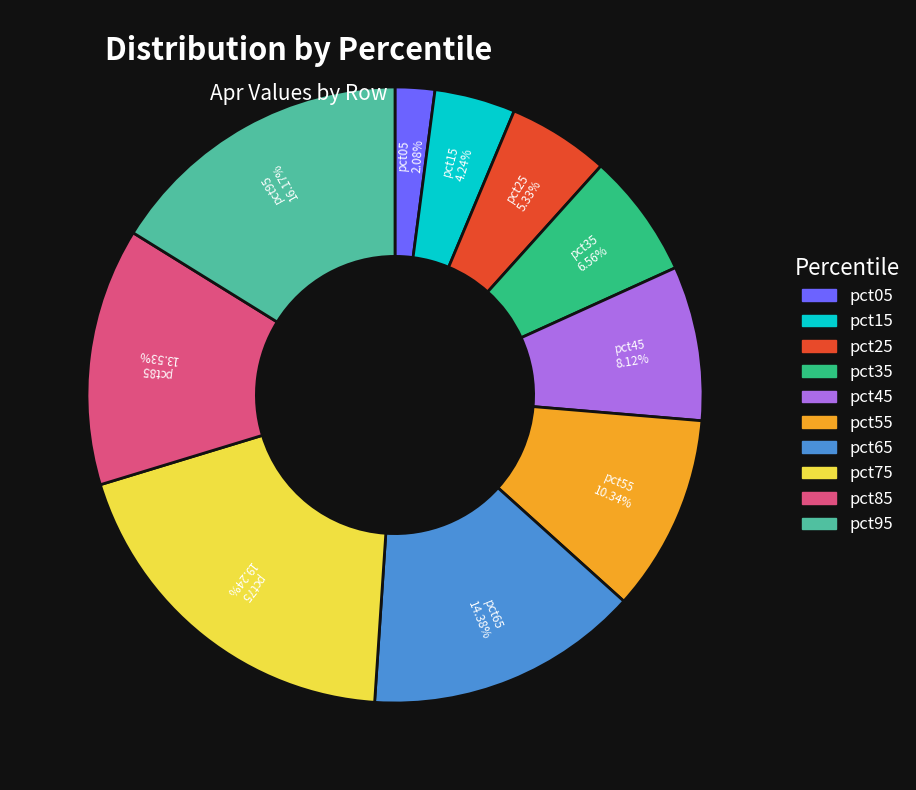

The pct25 slice represents 15% of the pie. True or false?

False